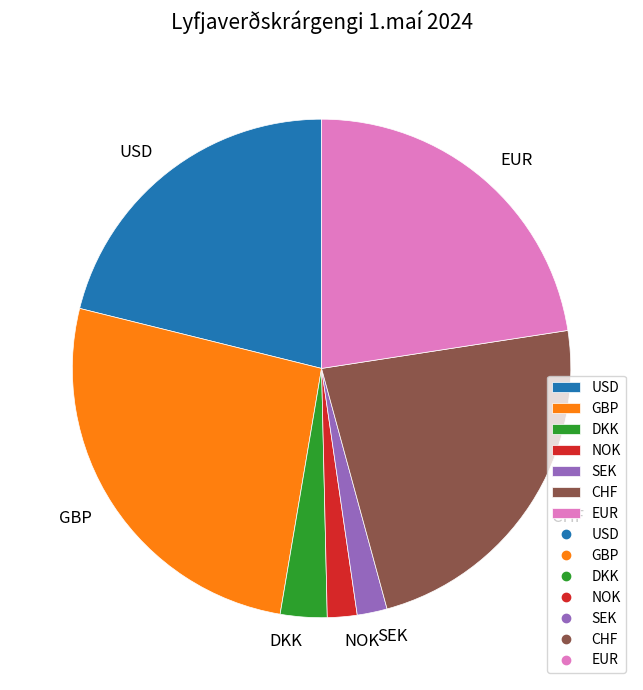

Approximately how many times larger is the value at GBP compared to NOK?

13.6